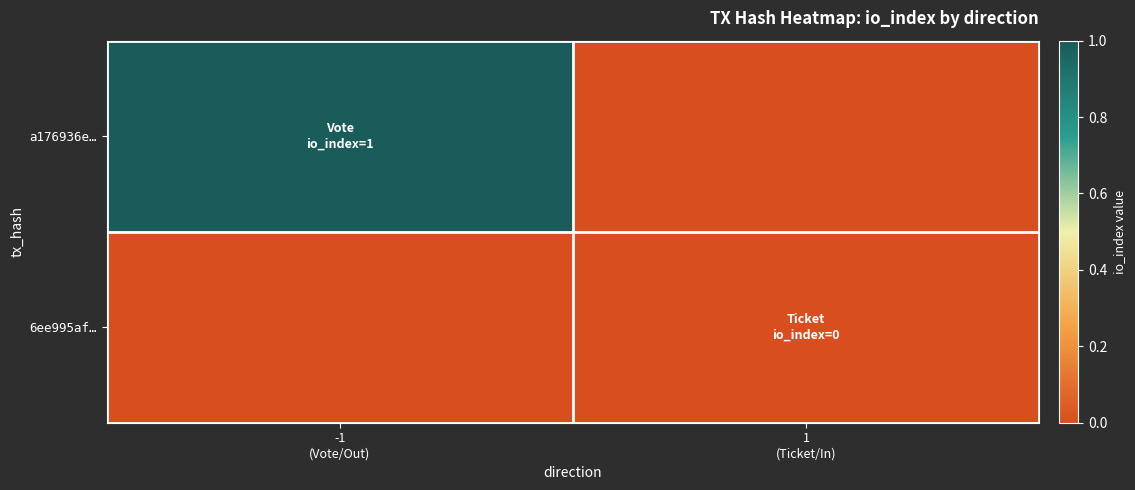

Between -1 (Vote/Out) and 1 (Ticket/In), which series saw the biggest shift?

a176936e…